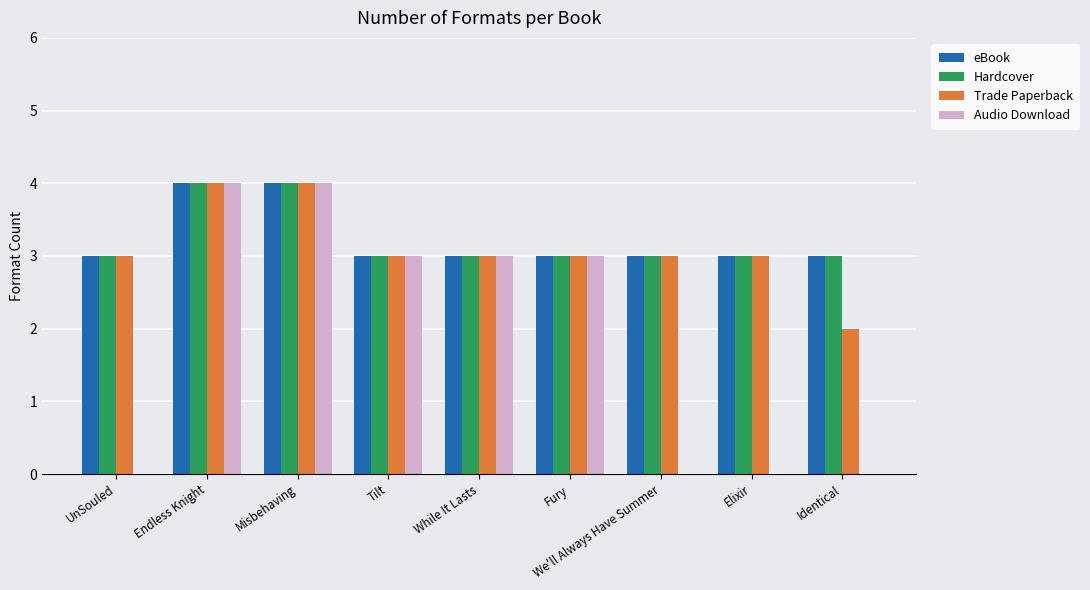

Is it true that Hardcover equals 1 at Tilt?

False